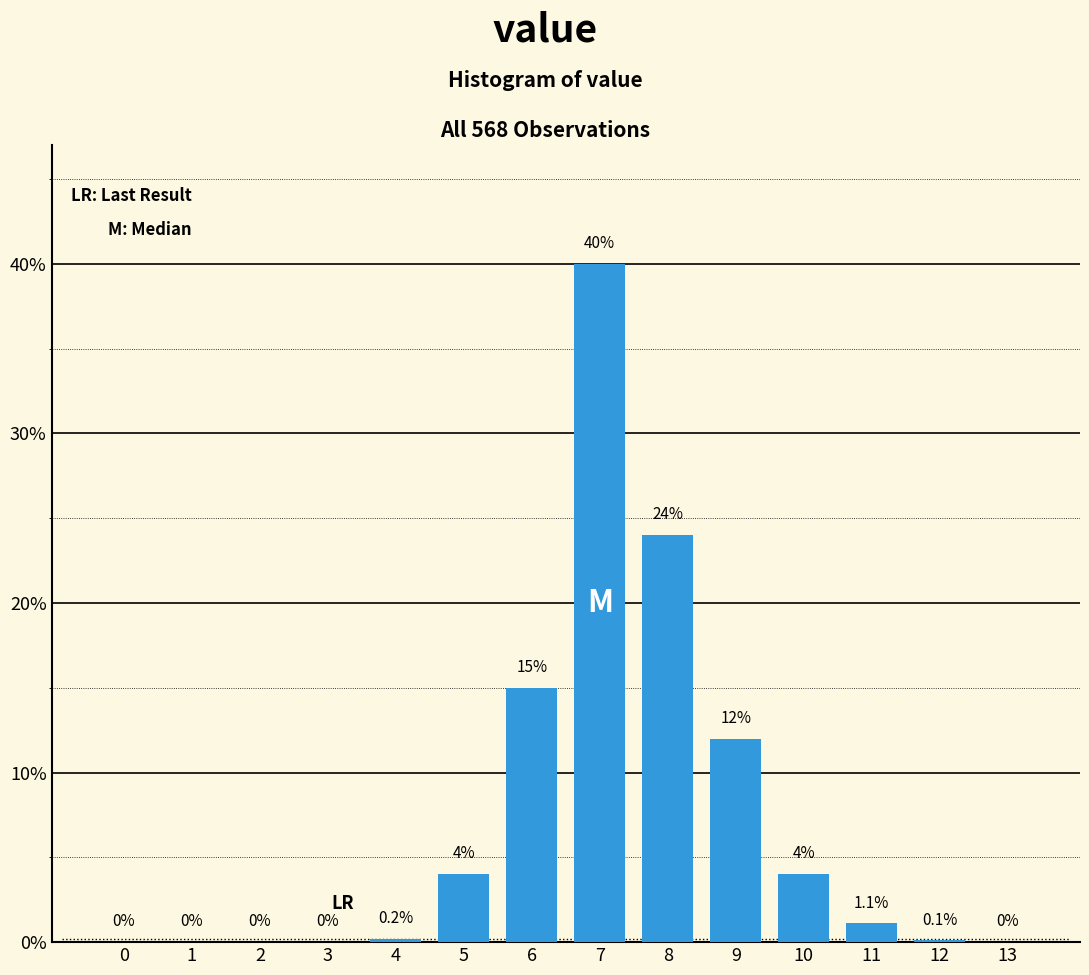

Reading right to left, extract all data points from this chart.

13=0.0	12=0.1	11=1.1	10=4.0	9=12.0	8=24.0	7=40.0	6=15.0	5=4.0	4=0.2	3=0.0	2=0.0	1=0.0	0=0.0